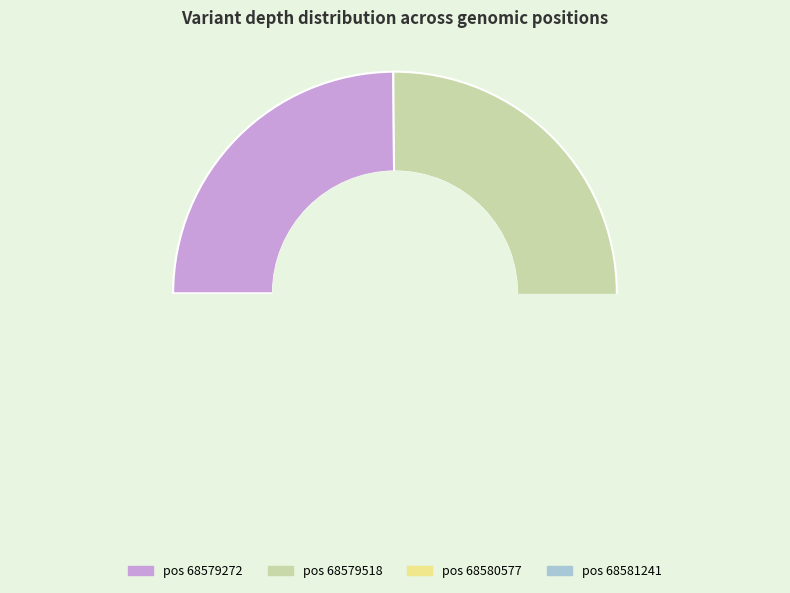

To the nearest percent, what is the difference between the largest and smallest slice percentages?

3%